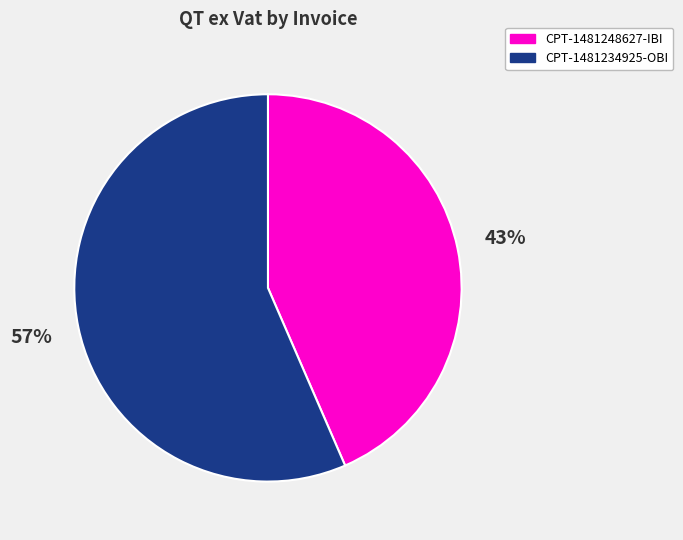

To the nearest percent, what percentage of the pie is CPT-1481248627-IBI?

43%